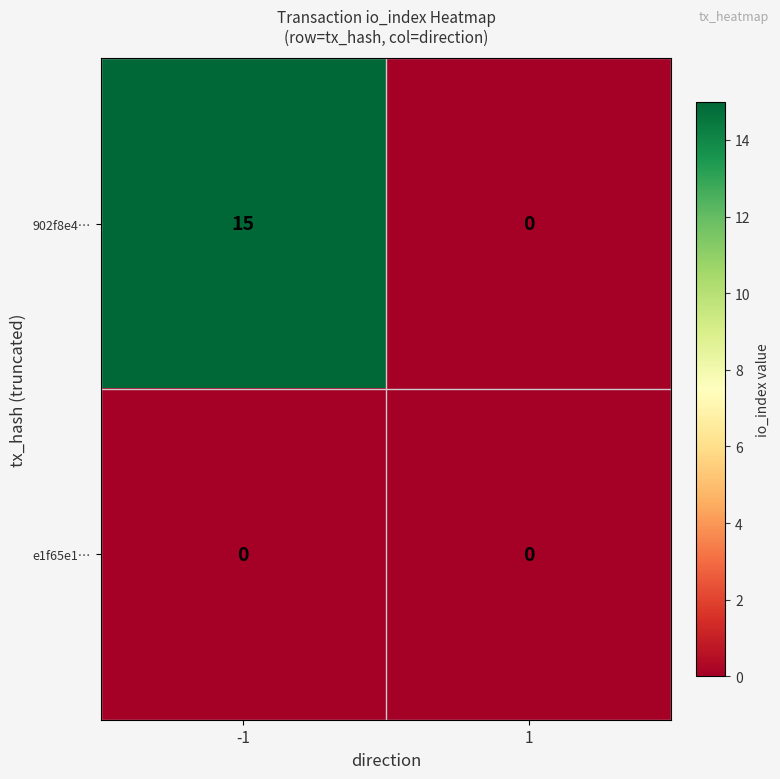

How many categories are shown in the chart?

2